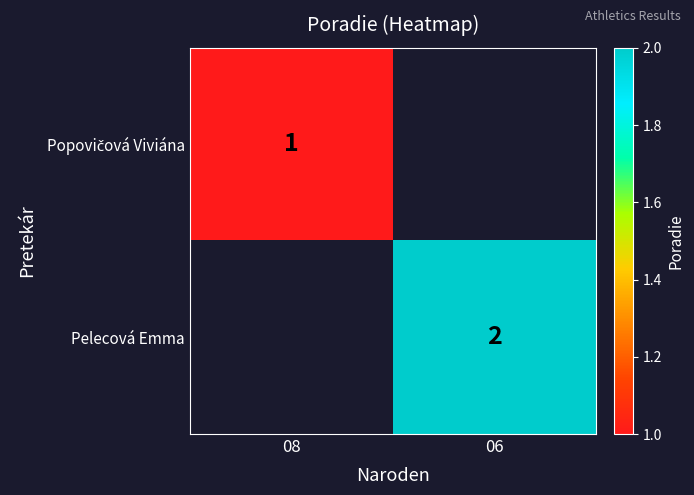

True or false: Pelecová Emma has a value of 2 at 06.

True